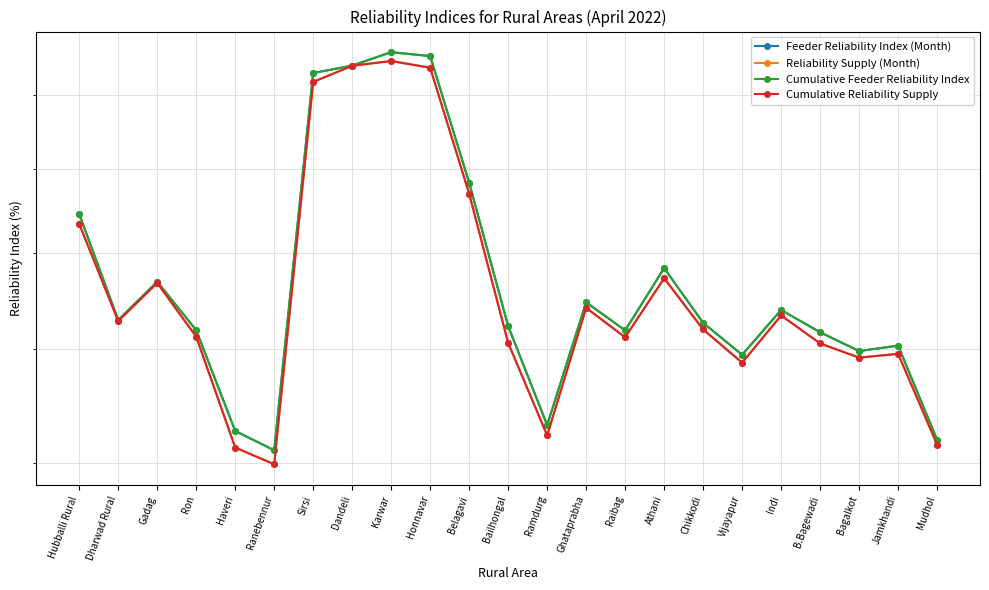

What is the difference between the highest and lowest values at Ron?

0.6